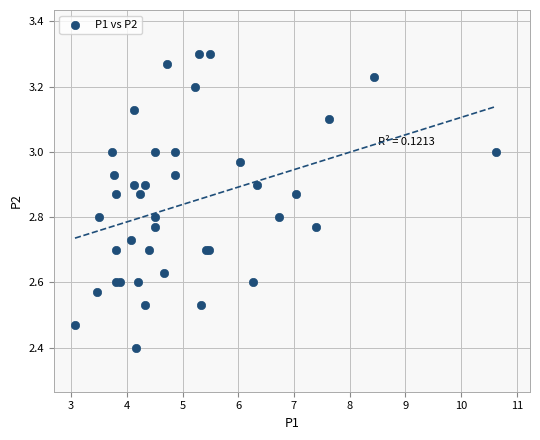

What Y value in the scatter plot is closest to 2?

2.4